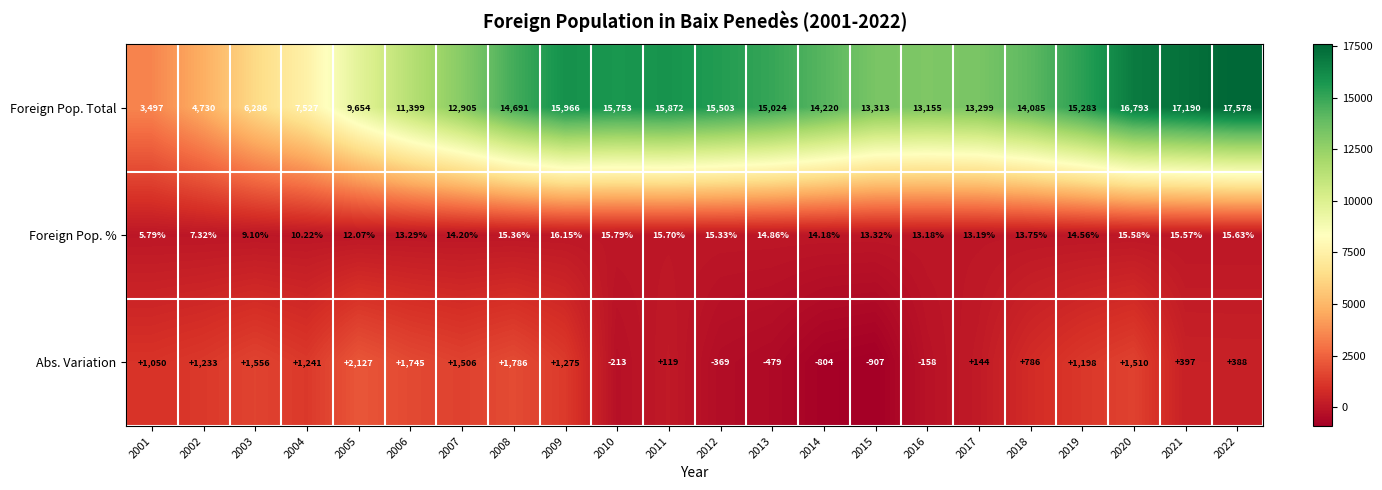

Between 2012 and 2022, which series saw the biggest shift?

Foreign Pop. Total